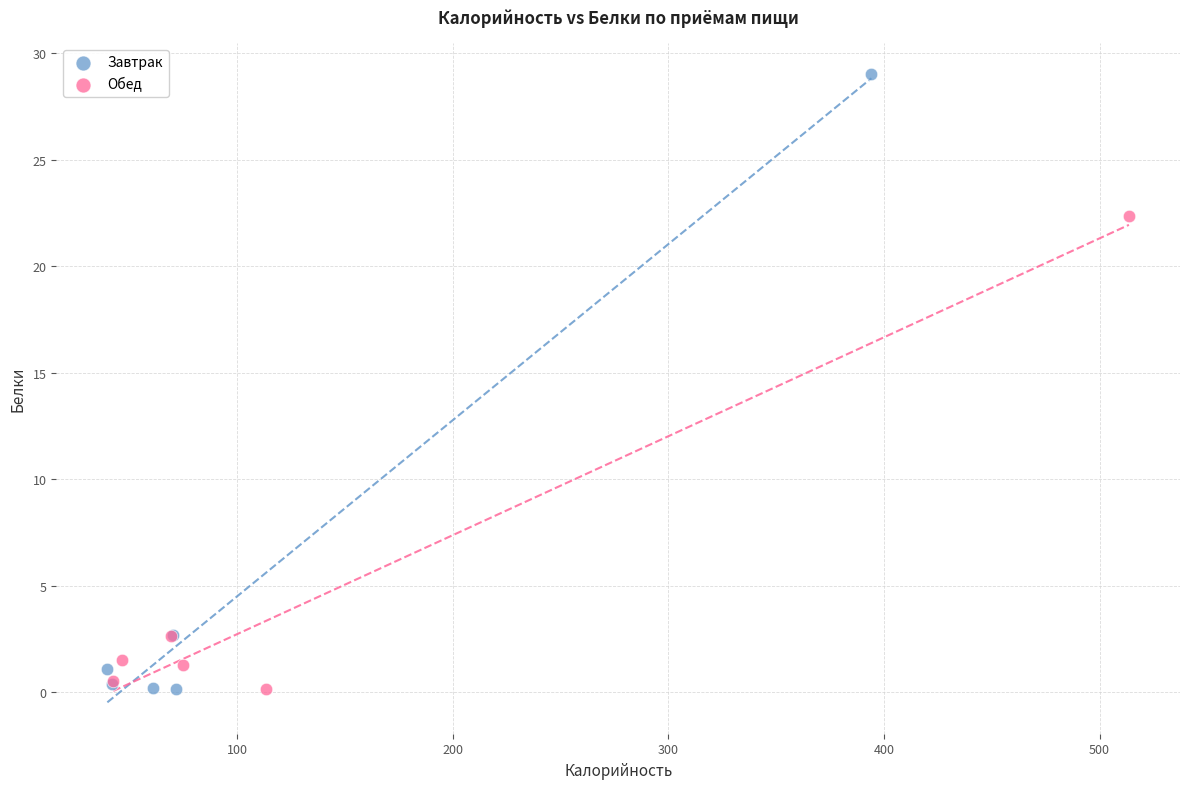

Which series has the largest Y range (max minus min)?

Завтрак